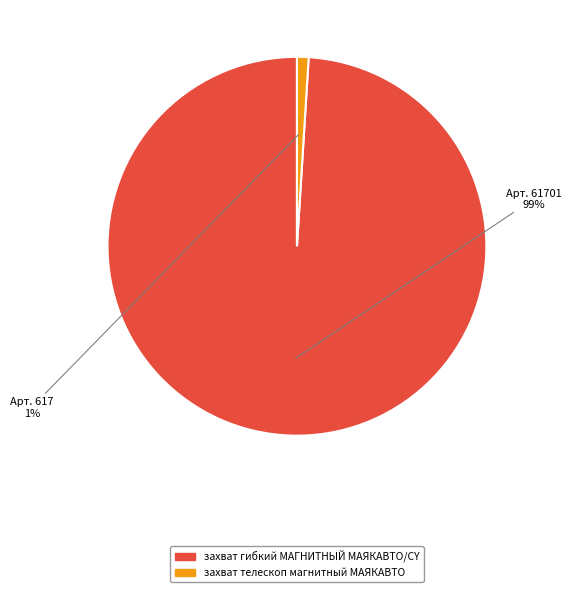

To the nearest percent, what is the average slice percentage?

50%